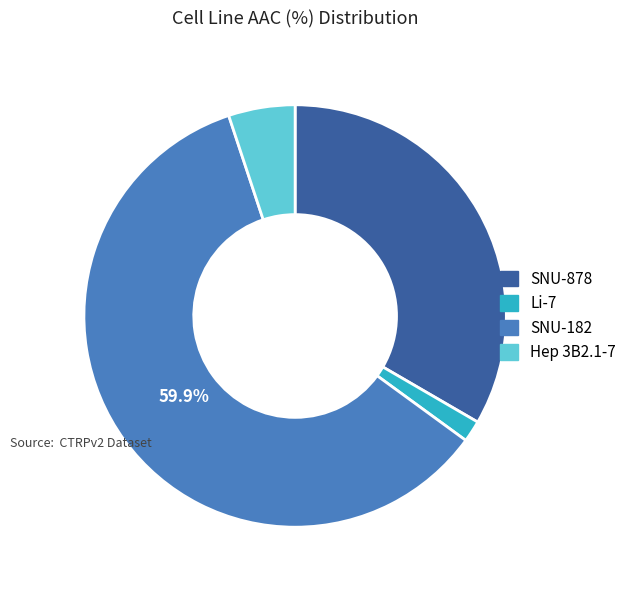

Between Hep 3B2.1-7 and Li-7, which is larger?

Hep 3B2.1-7